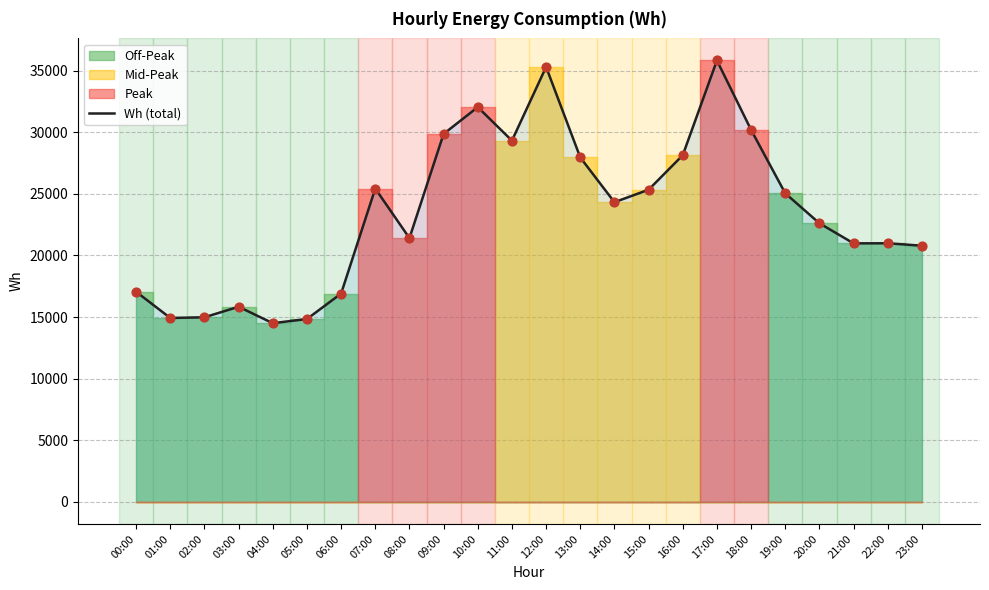

What is the change in value from 00:00 to 14:00?

+7267.9